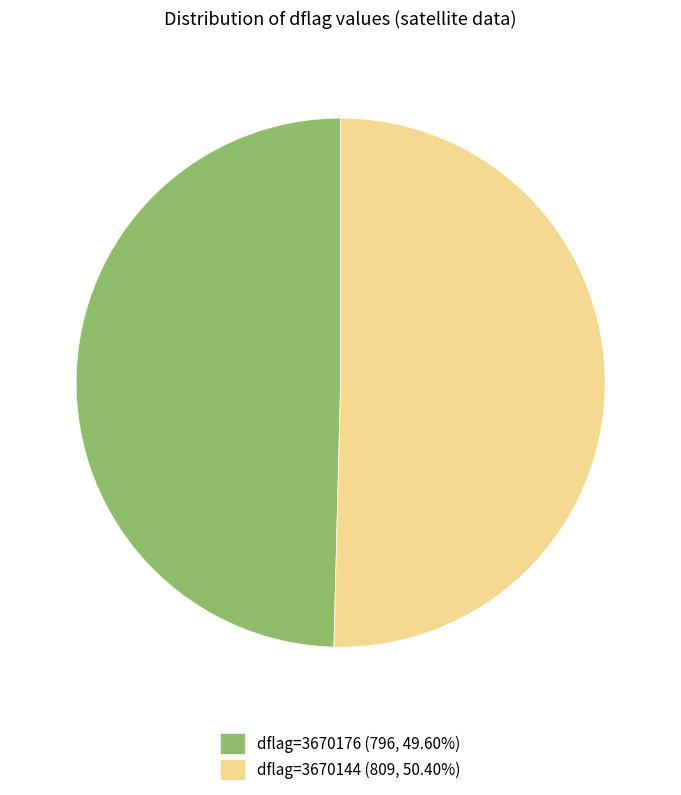

Is there a majority slice in this chart?

Yes